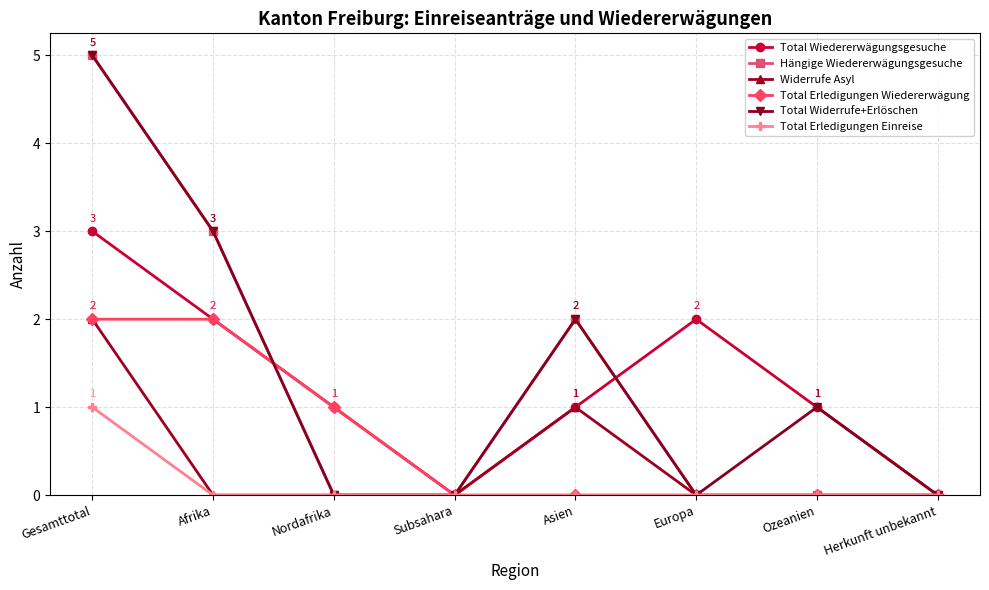

Reading right to left, list all the values displayed in this chart.

Total Wiedererwägungsgesuche: 0	1	2	1	0	1	2	3
Hängige Wiedererwägungsgesuche: 0	0	0	2	0	0	3	5
Widerrufe Asyl: 0	0	0	1	0	0	0	2
Total Erledigungen Wiedererwägung: 0	0	0	0	0	1	2	2
Total Widerrufe+Erlöschen: 0	1	0	2	0	0	3	5
Total Erledigungen Einreise: 0	0	0	0	0	0	0	1